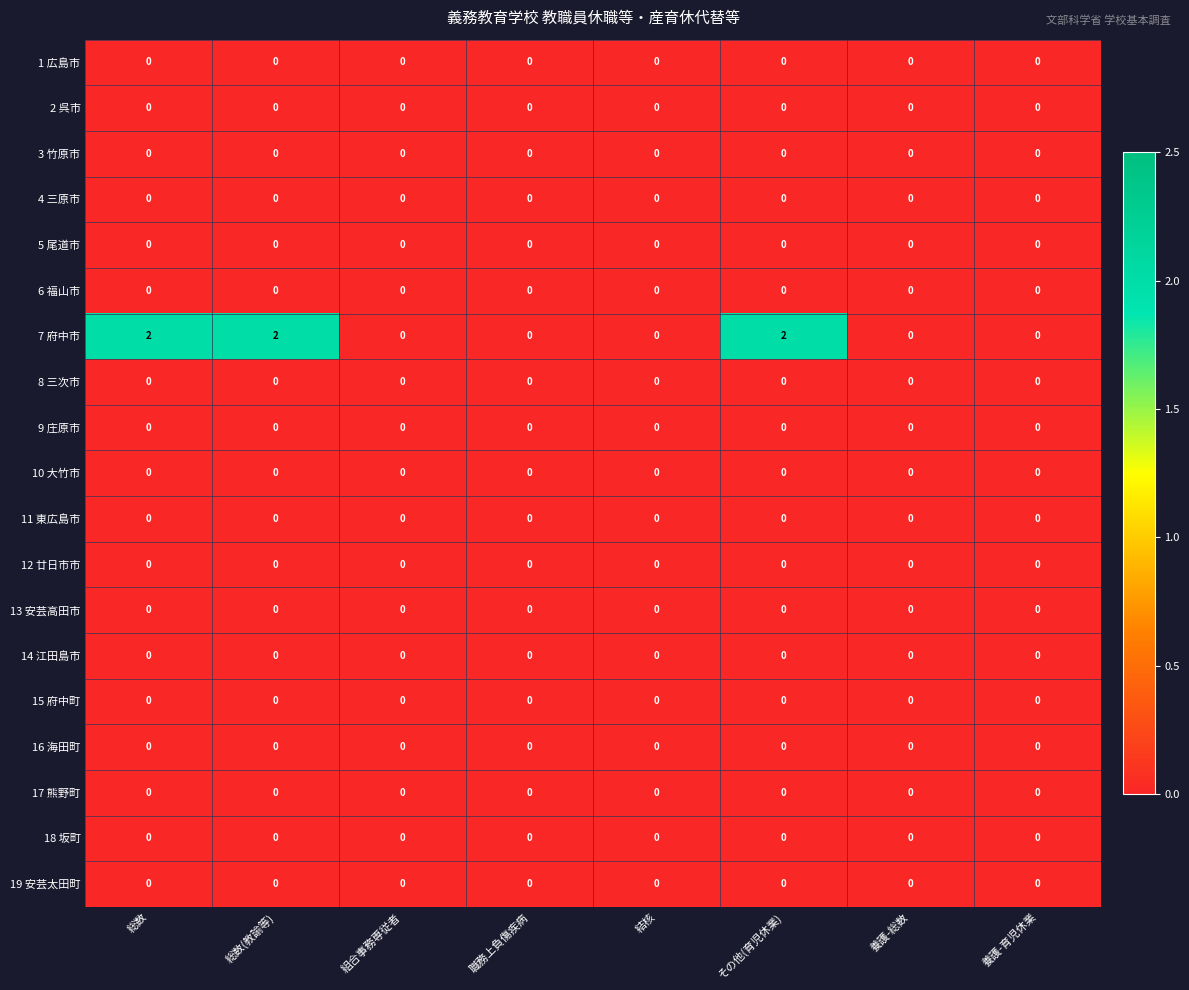

Which series has the largest total across all categories?

7 府中市